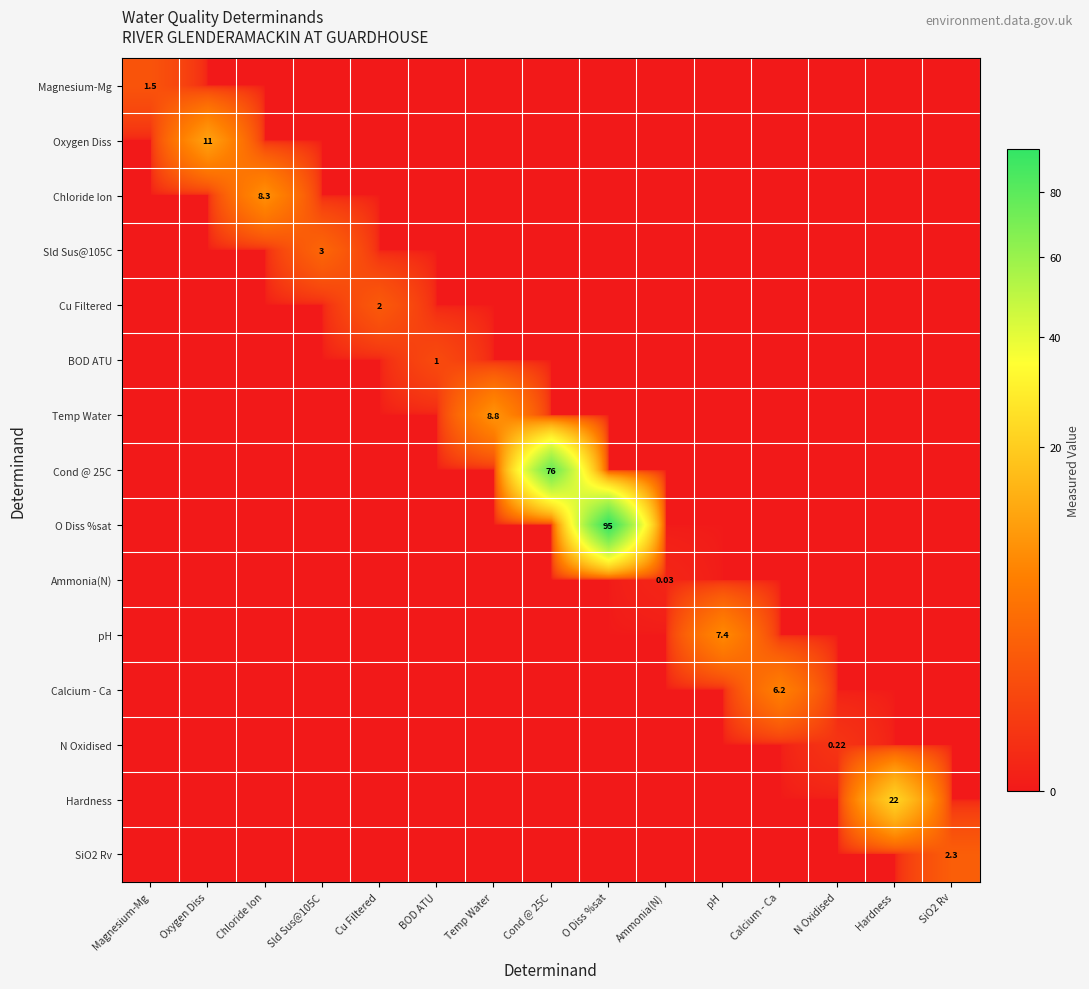

What is the spread (max minus min) of values at N Oxidised?

0.2